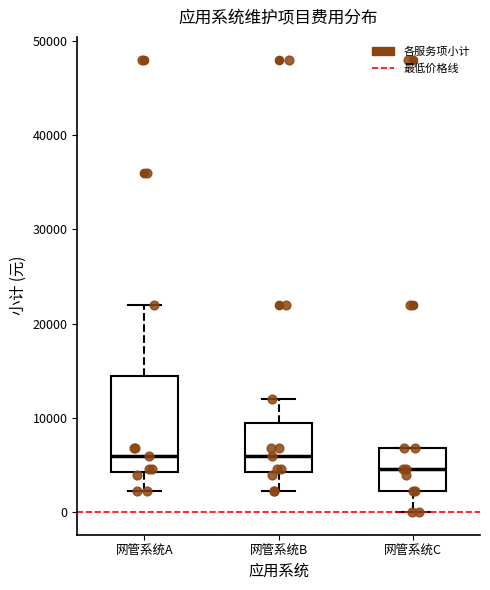

Reading left to right, read every box against the y-axis: the position of its median line, the range the box covers, and the ends of its whiskers. The values are not printed on the chart, so give them approximately, as read against the axis.

网管系统A: median 6000, box 4000 to 14000, whiskers 2000 to 22000
网管系统B: median 6000, box 4000 to 9000, whiskers 2000 to 12000
网管系统C: median 5000, box 2000 to 7000, whiskers 0 to 7000